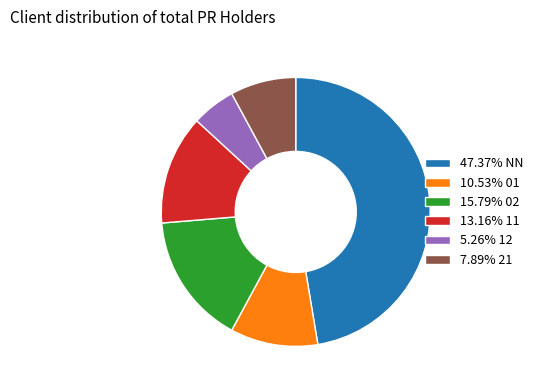

What is the ratio of the value at 15.79% 02 to the value at 13.16% 11?

1.2